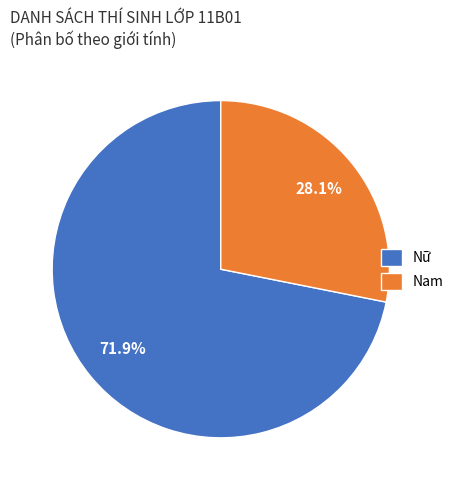

Which category has the biggest portion of the pie?

Nữ